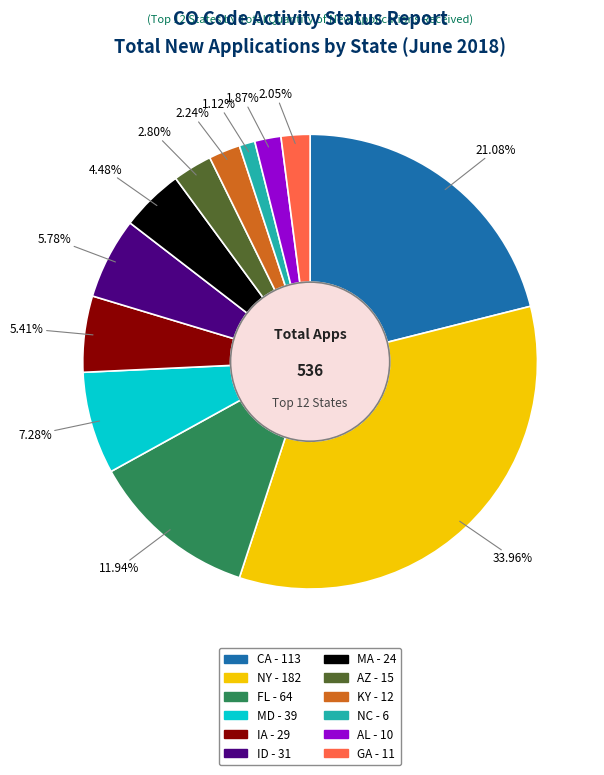

Do NY and CA together represent more than half of the pie?

Yes